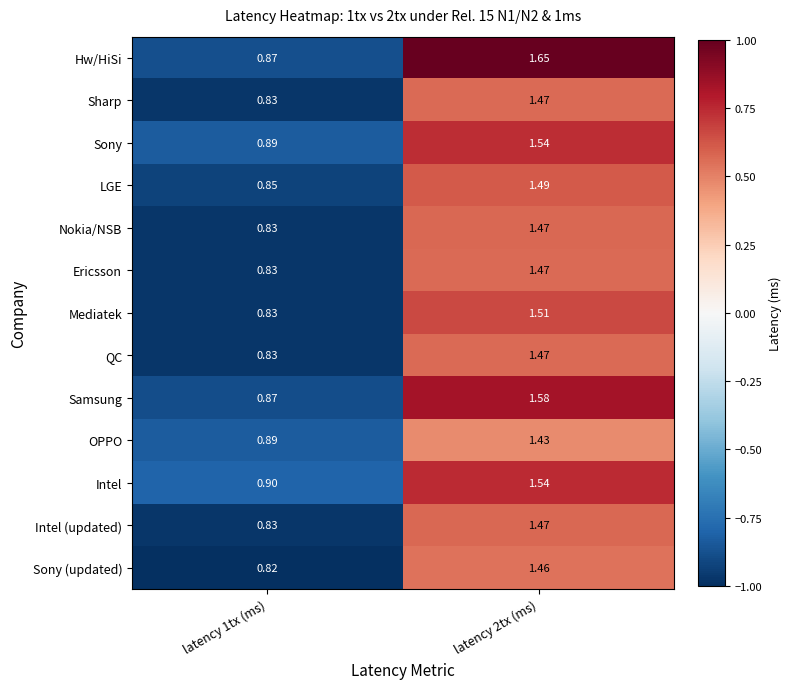

Which series has the largest total across all categories?

Hw/HiSi